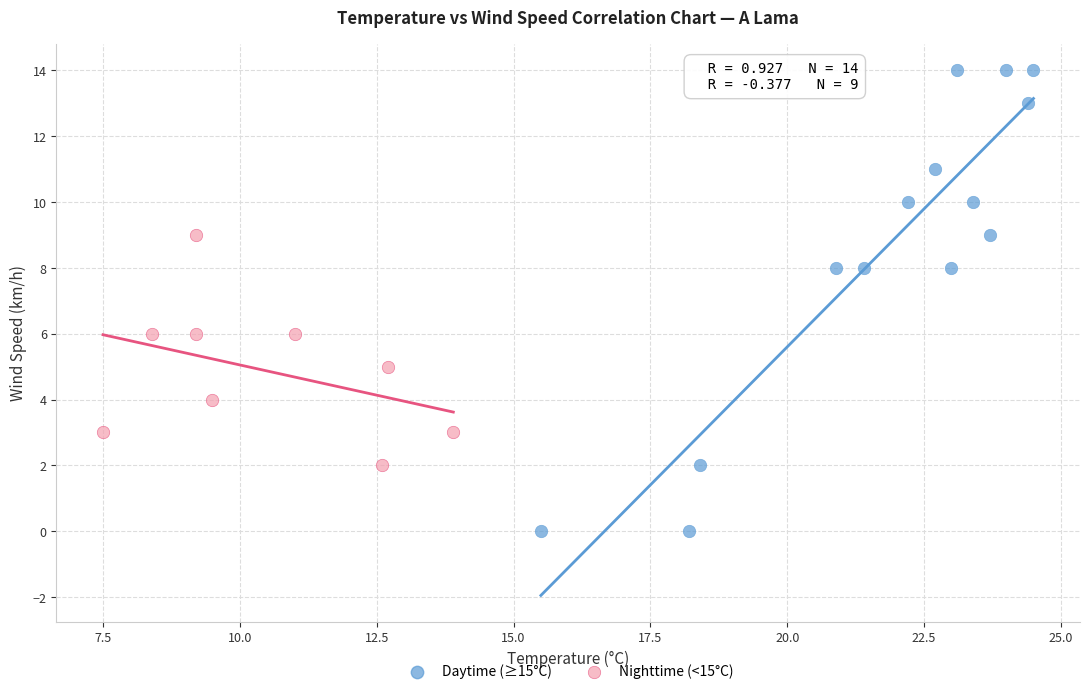

What are all the series names shown in the legend?

Daytime (≥15°C), Nighttime (<15°C)